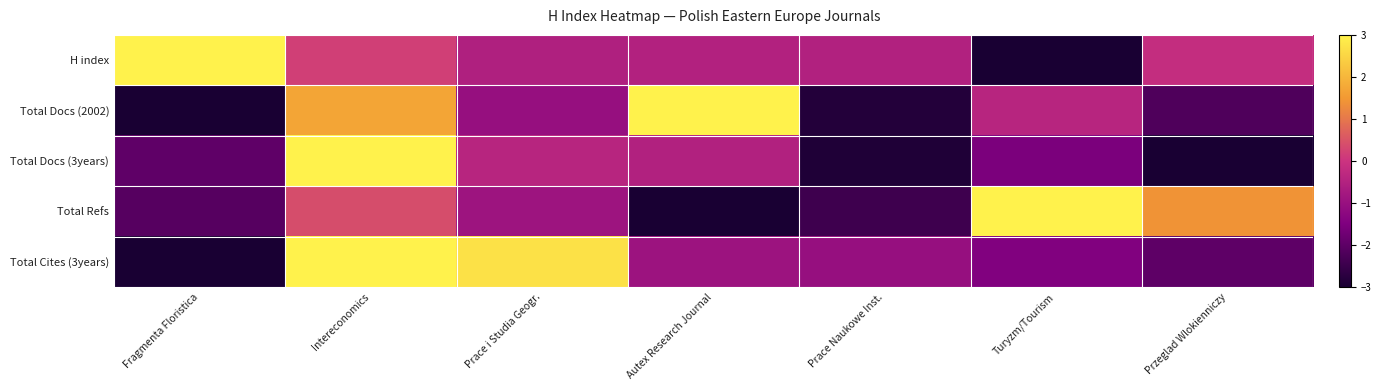

Between Fragmenta Floristica and Prace Naukowe Inst., which series saw the biggest shift?

H index